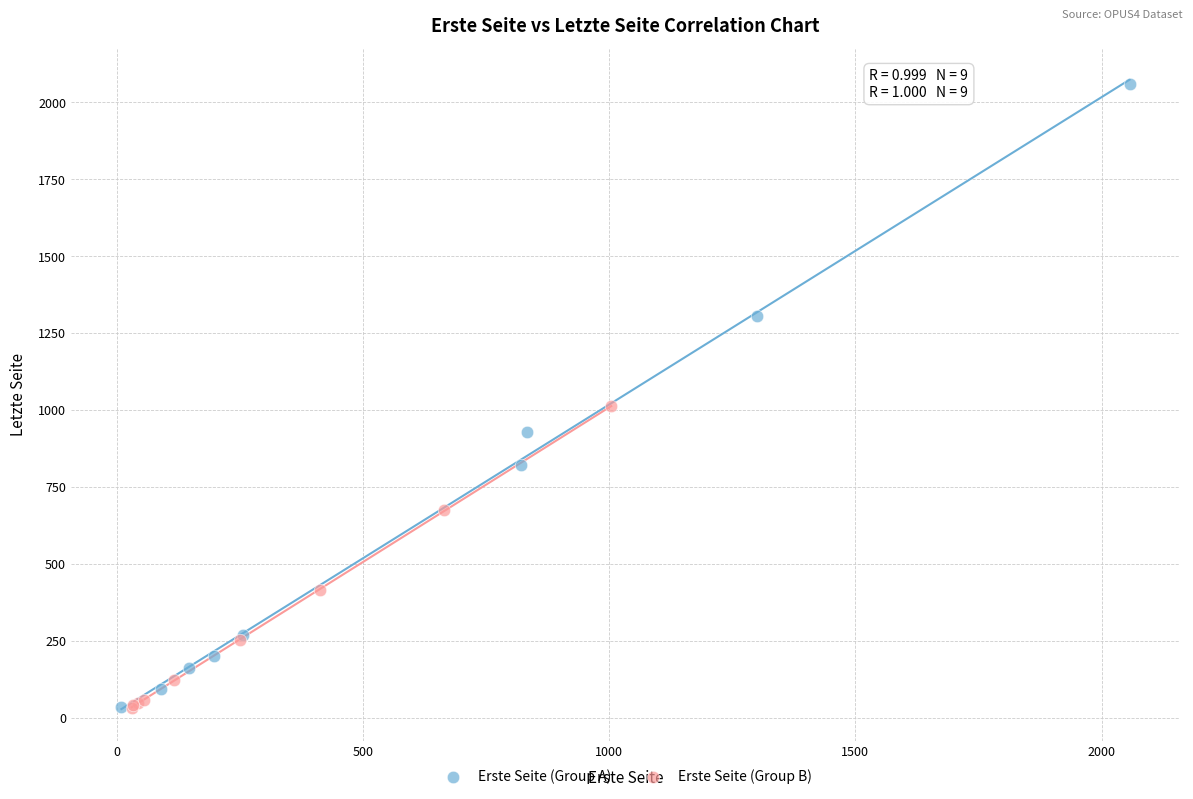

Which series has the largest Y range (max minus min)?

Erste Seite (Group A)